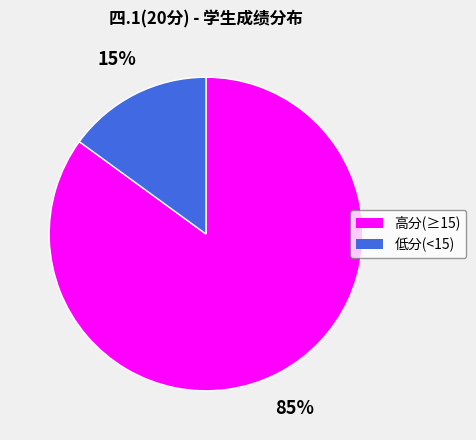

To the nearest percent, what is the average slice percentage?

50%